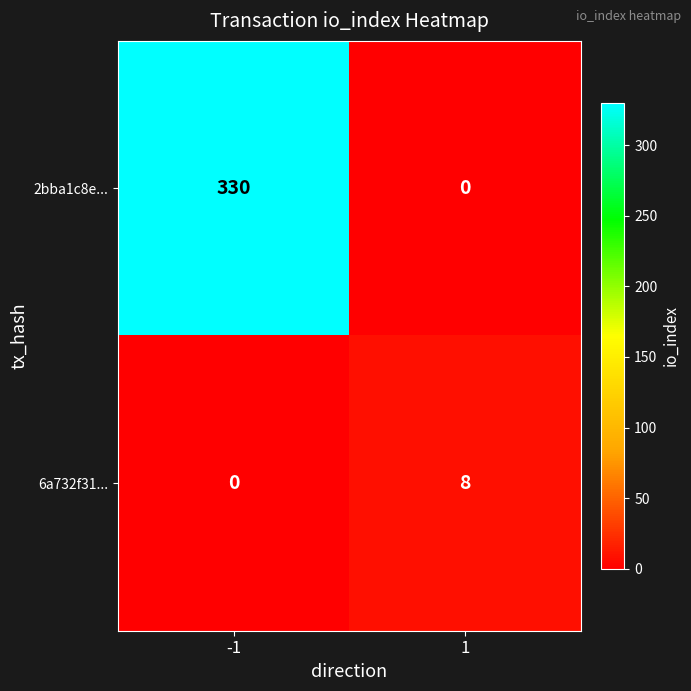

What is the difference between the maximum and minimum values in the 6a732f31... series?

8